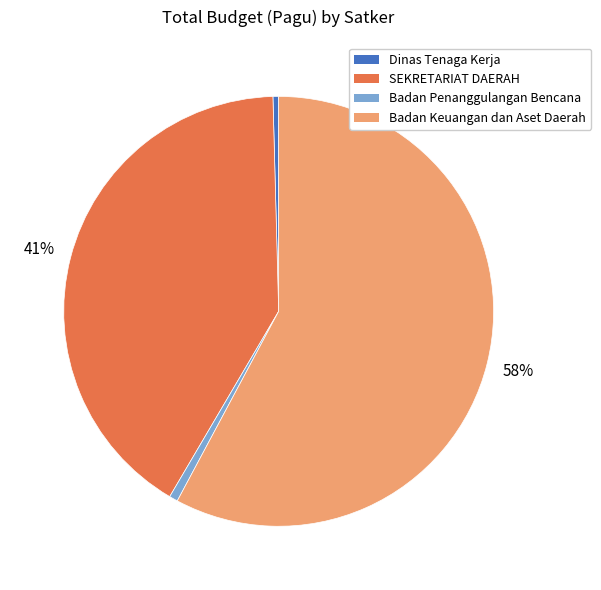

To the nearest percent, what is the difference between the Badan Keuangan dan Aset Daerah and SEKRETARIAT DAERAH slice percentages?

17%